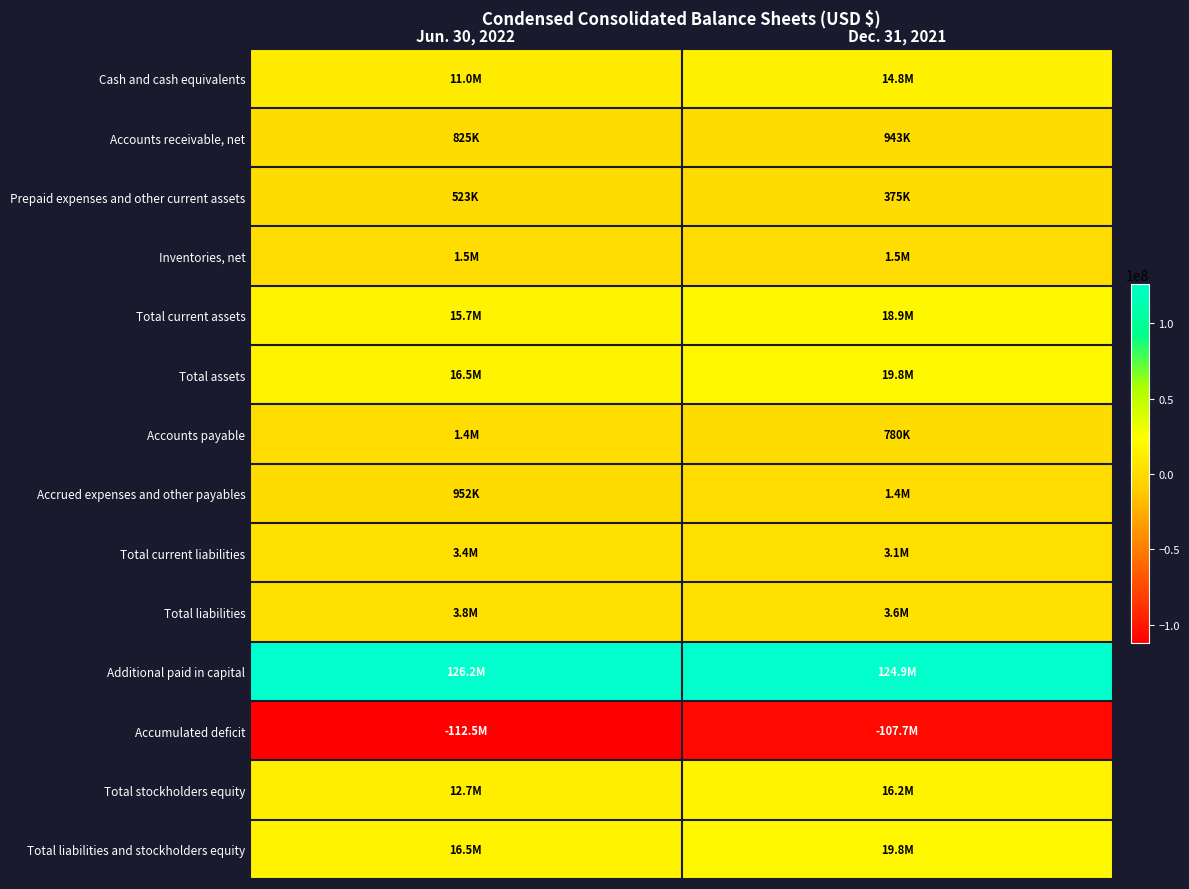

Which has a higher value, Dec. 31, 2021 or Jun. 30, 2022?

Dec. 31, 2021